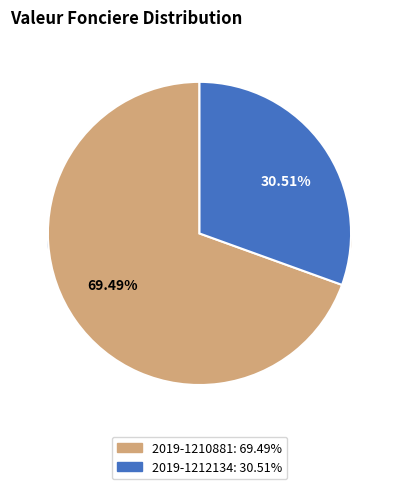

Does 2019-1212134 represent more than half of the total?

No